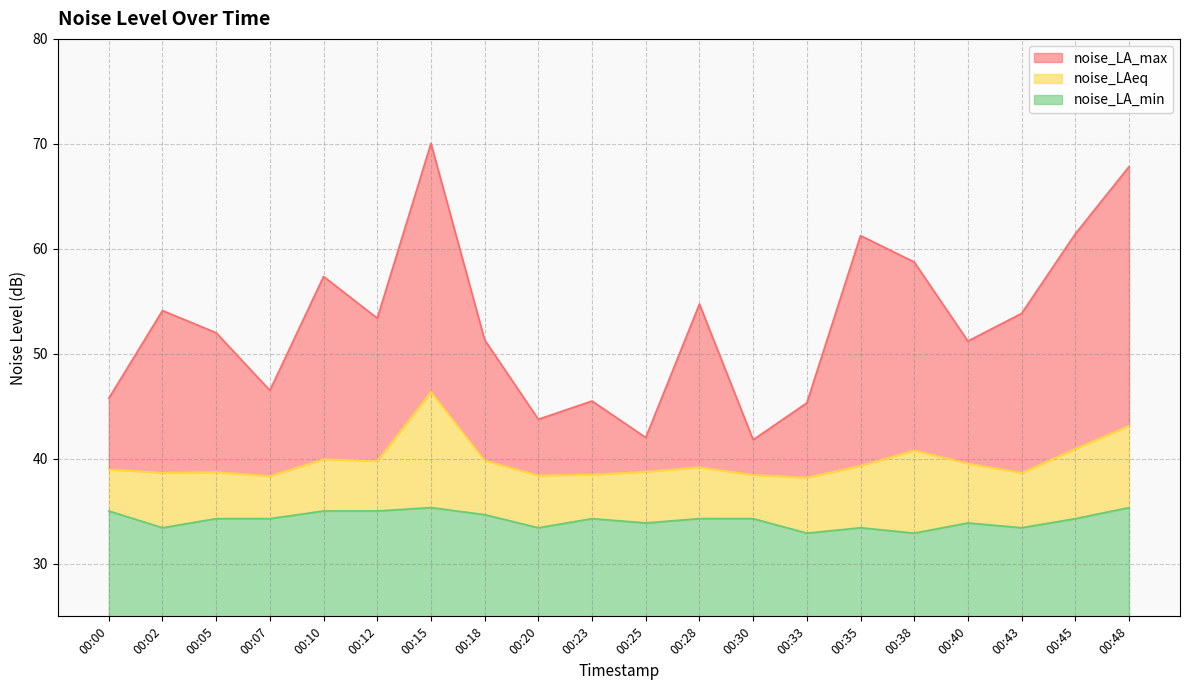

Where does the noise_LAeq series first go above 39?

00:10